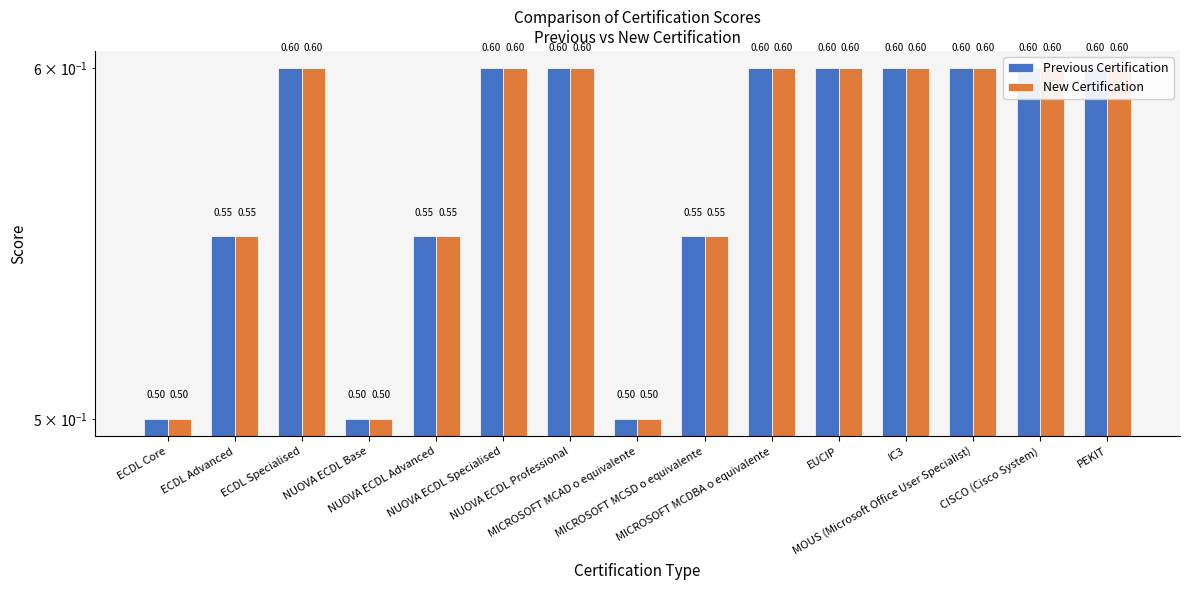

What is the label of the 5th bar from the left?

NUOVA ECDL Advanced